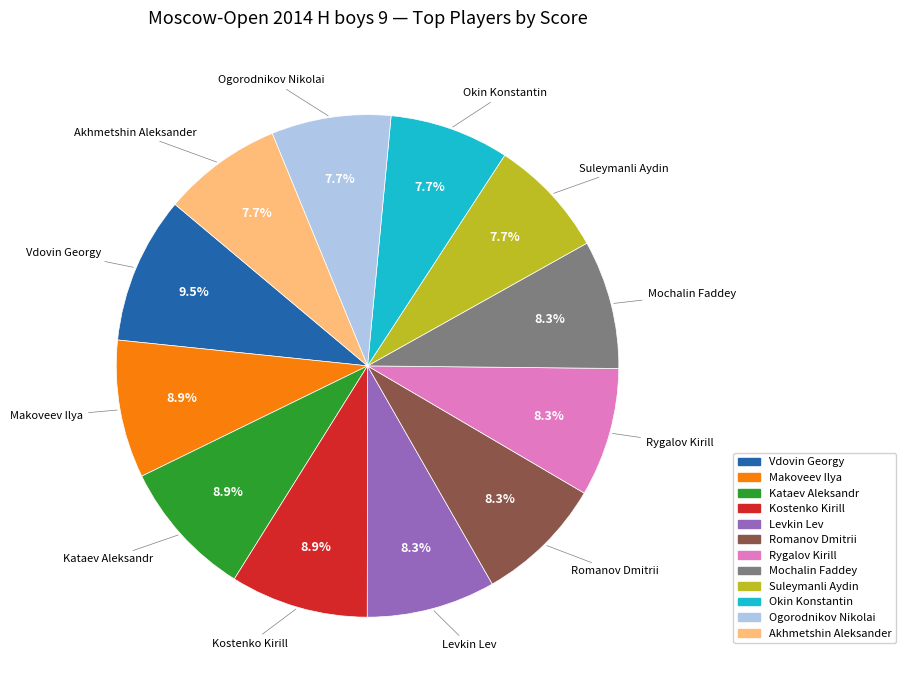

To the nearest percent, what is the difference between the largest and smallest slice percentages?

2%